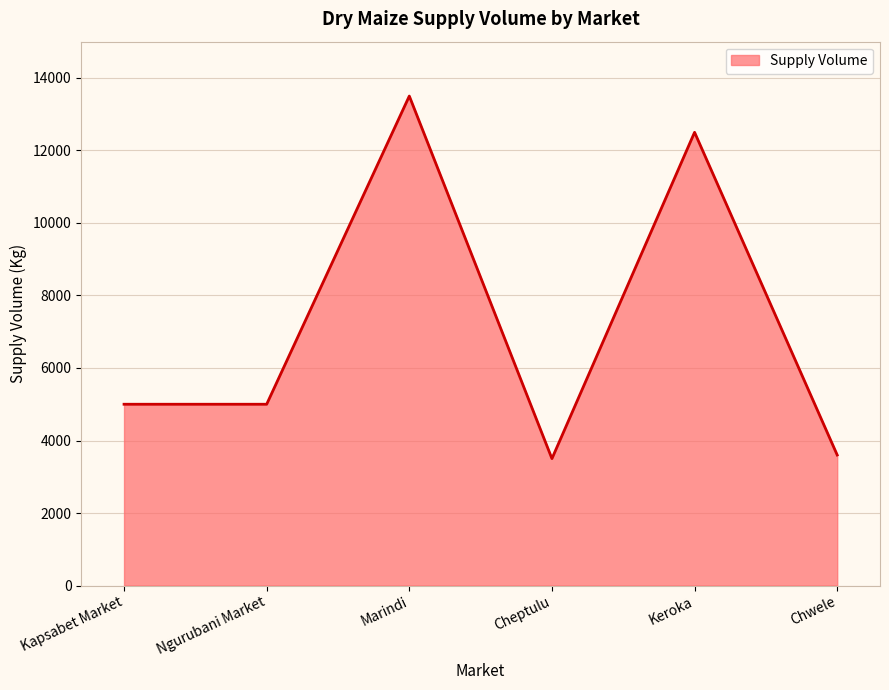

What is the minimum value shown in the chart?

3500